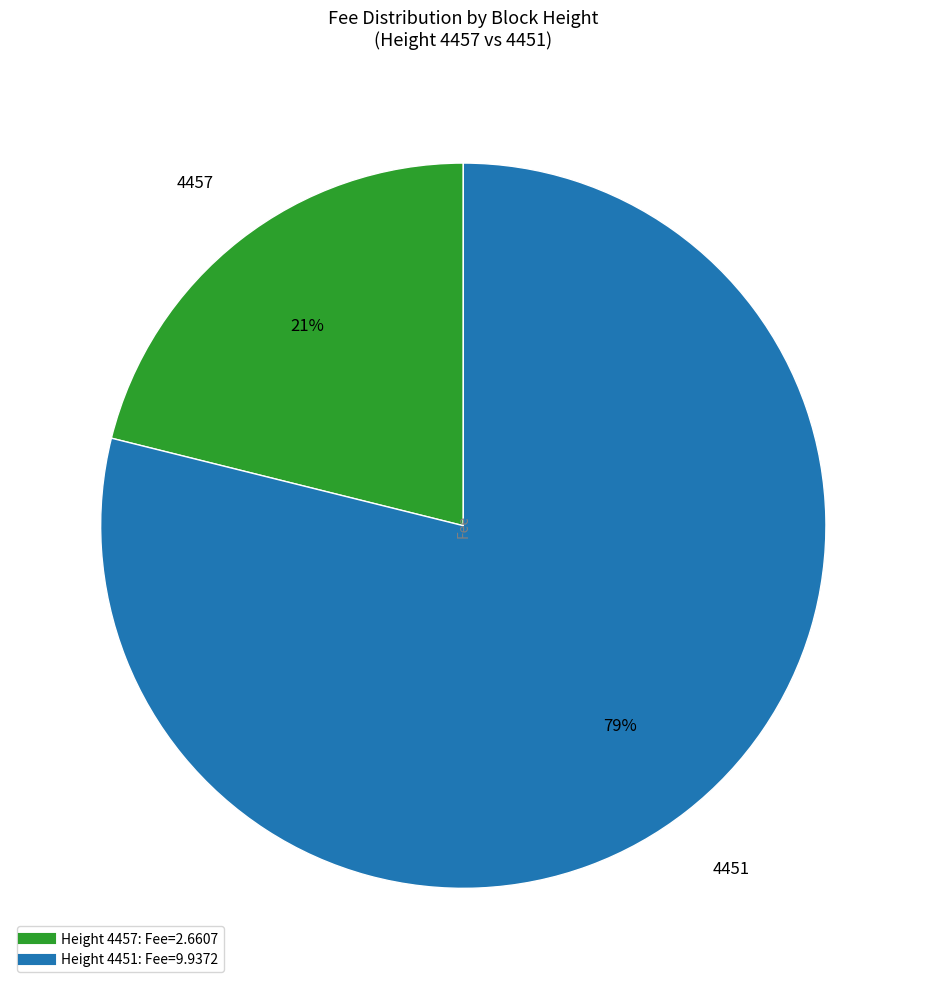

To the nearest percent, what is the difference between the largest and smallest slice percentages?

58%